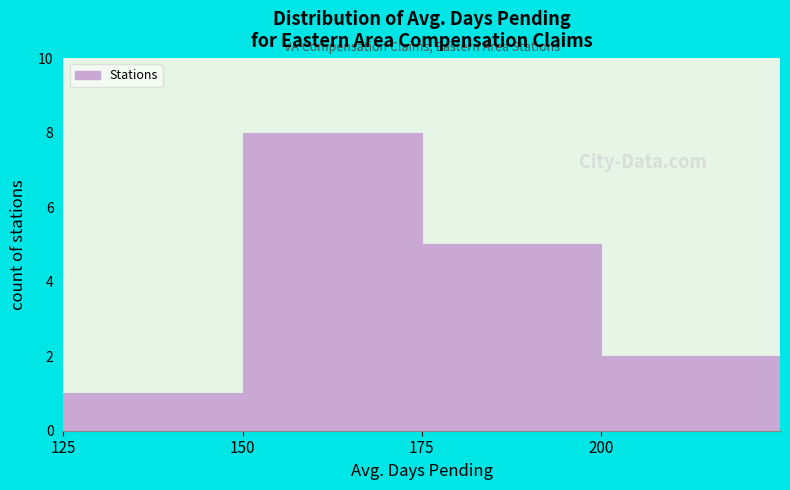

Reading right to left, extract all data points from this chart.

200=2	175=5	150=8	125=1